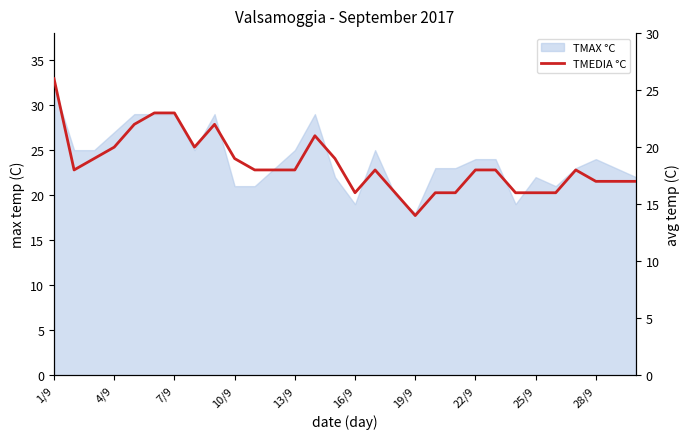

What is the smallest value displayed?

14